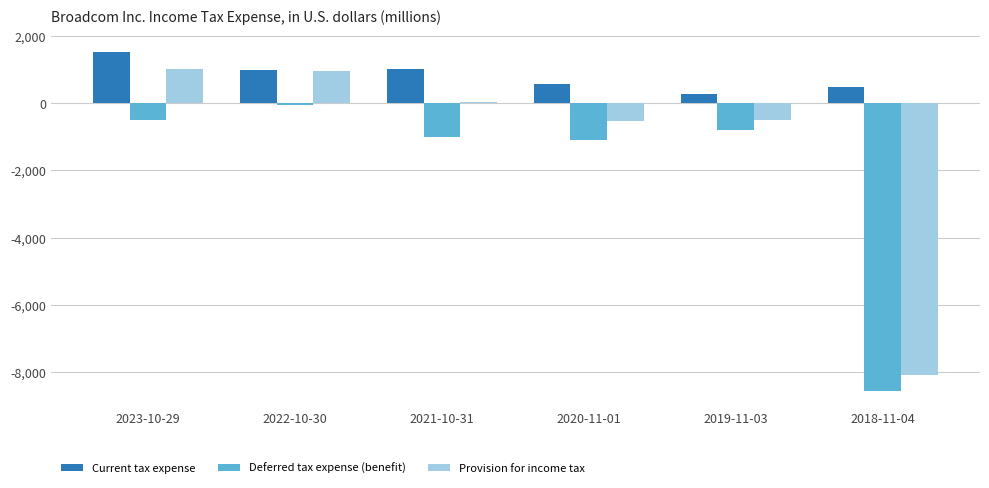

Between 2022-10-30 and 2019-11-03, which series saw the biggest shift?

Provision for income tax